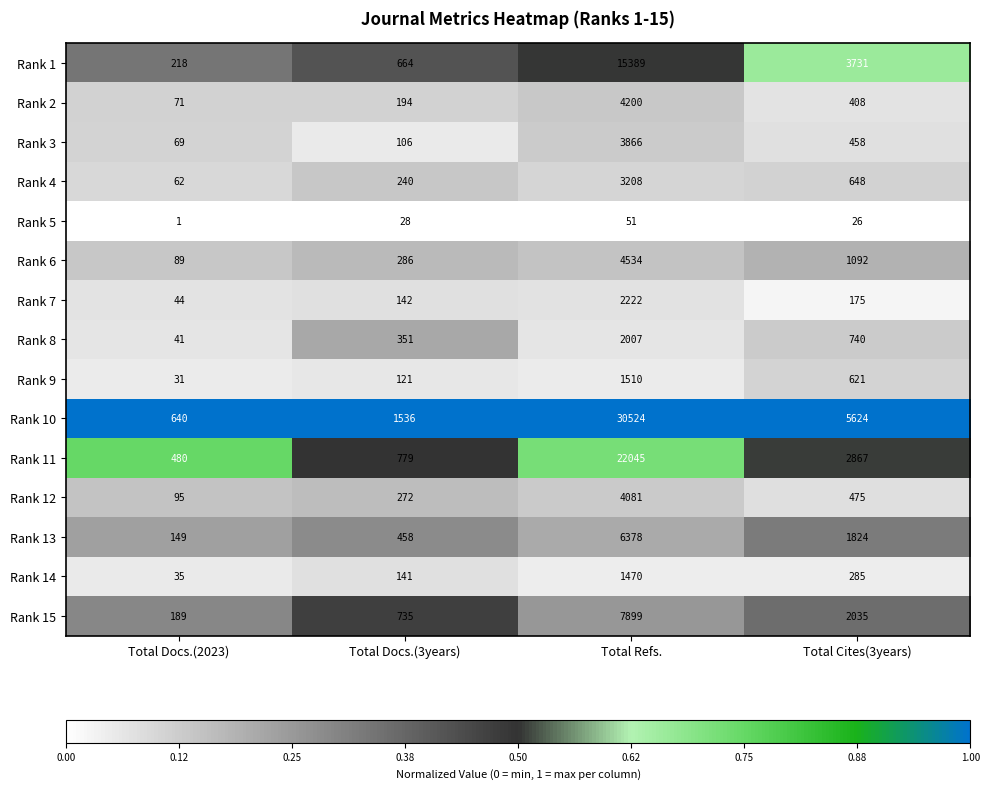

Which series changed the most between Total Refs. and Total Cites(3years)?

Rank 10